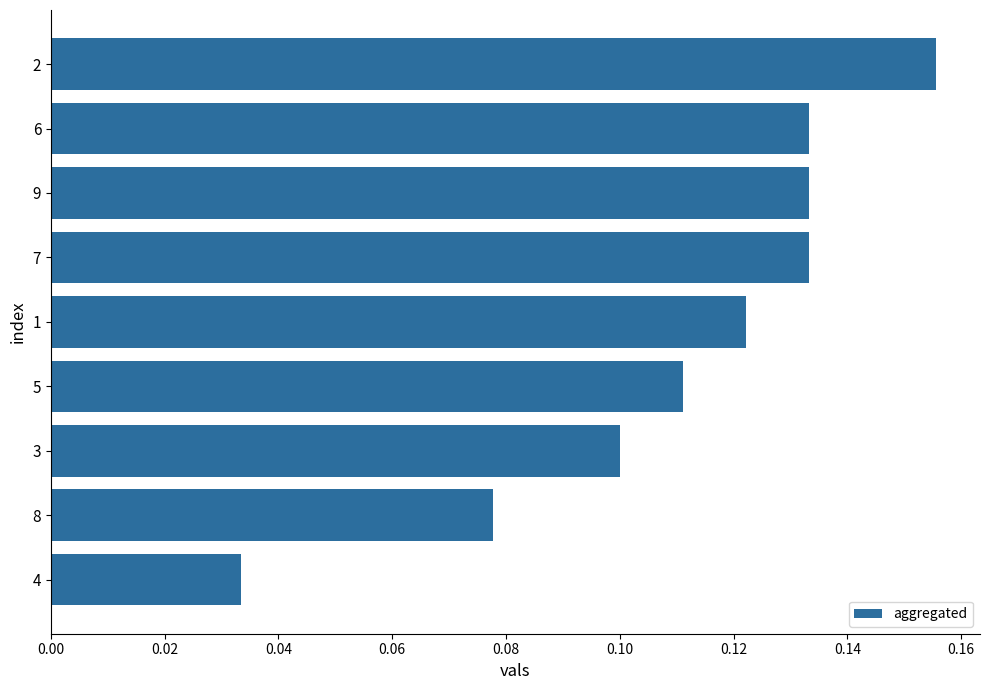

True or false: the data shows 0.2 at 9.

False